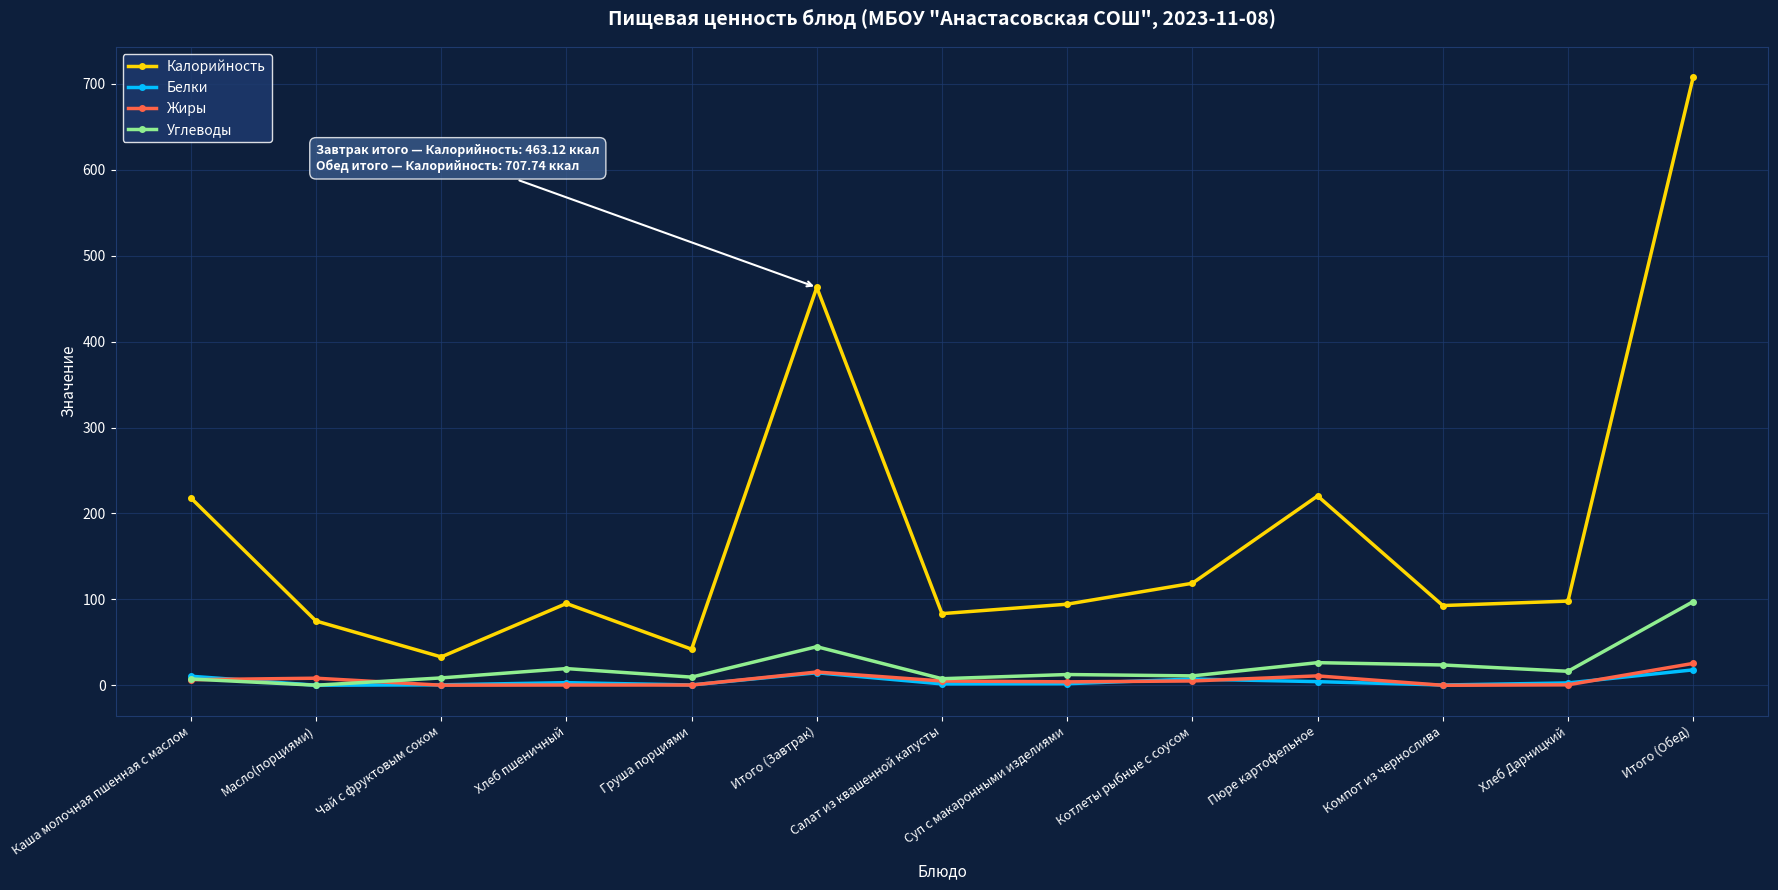

True or false: Жиры has more than 1 points higher than both neighbors.

True